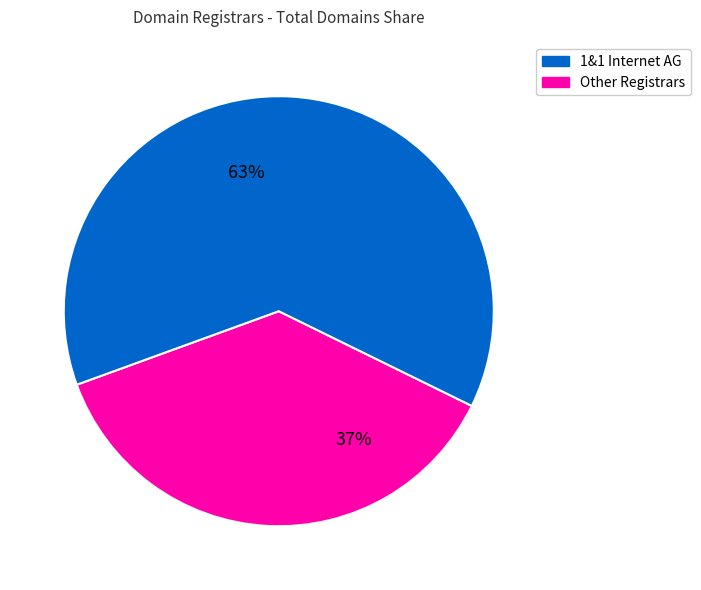

To the nearest percent, what is the difference between the largest and smallest slice percentages?

26%